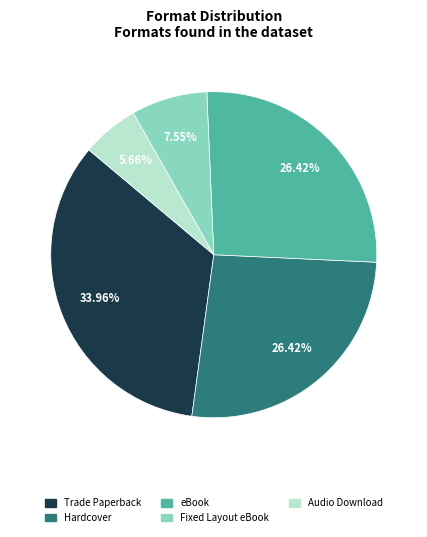

Is there a majority slice in this chart?

No